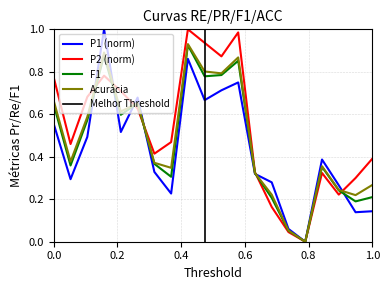

How many categories are shown in the chart?

20